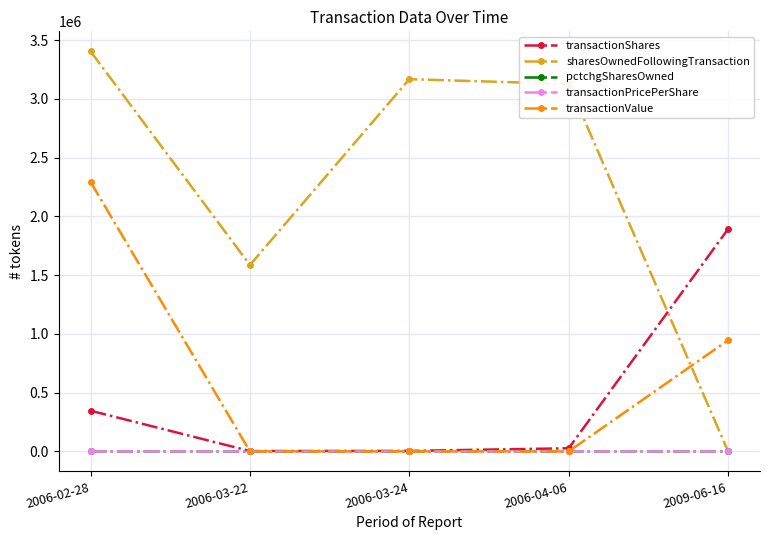

What is the total value across all series at 2006-03-24?

3171000.0